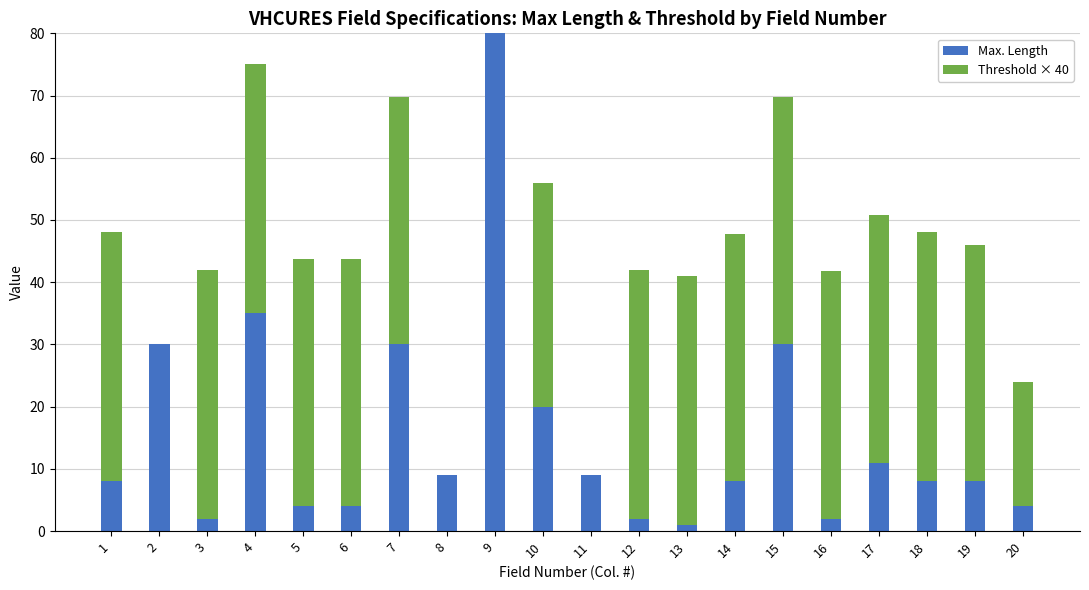

The value of Max. Length at 2 is 46.7. True or false?

False